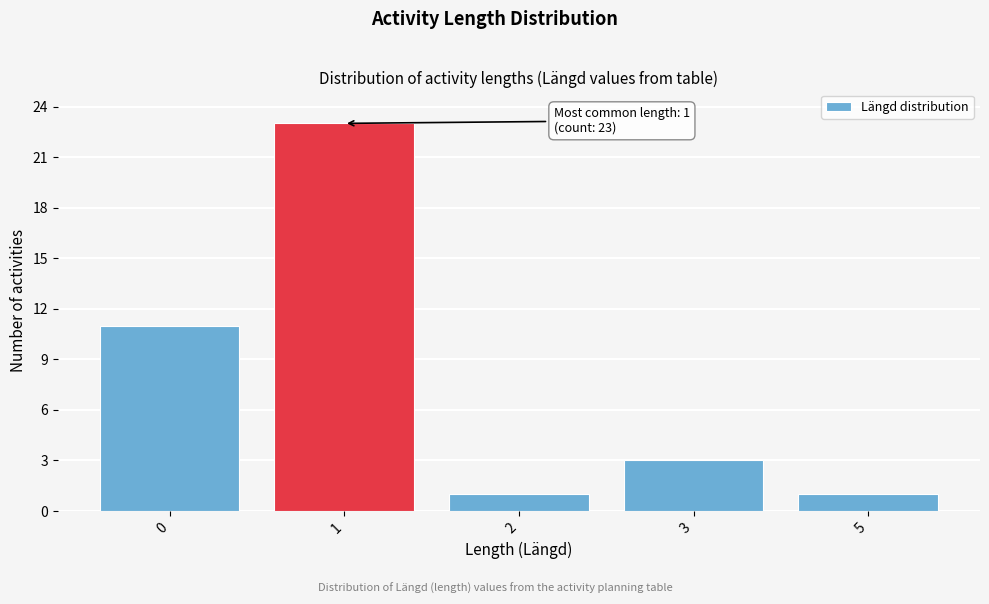

Reading left to right, extract all data points from this chart.

11	23	1	3	1